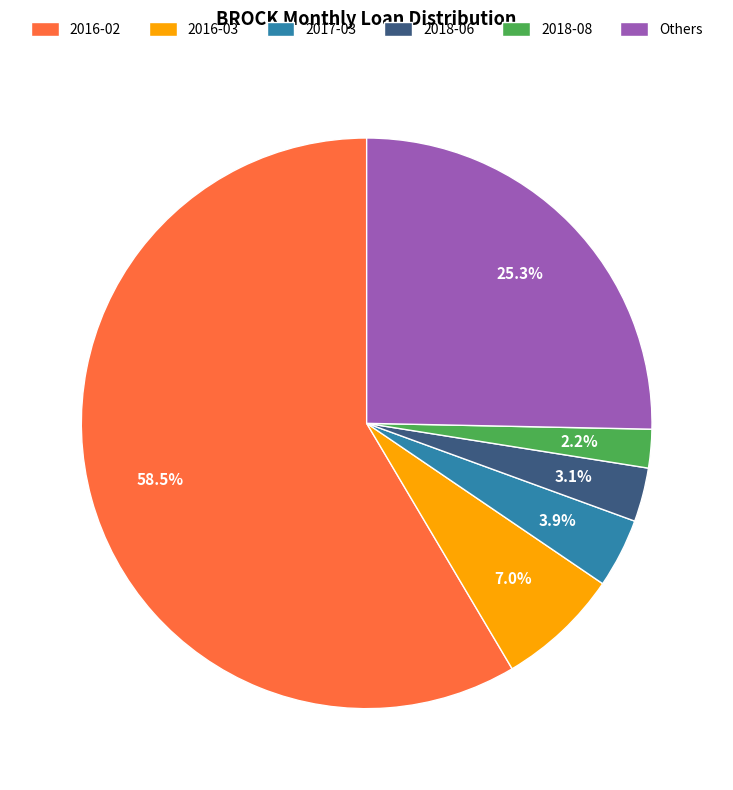

How many slices are in this pie chart?

6